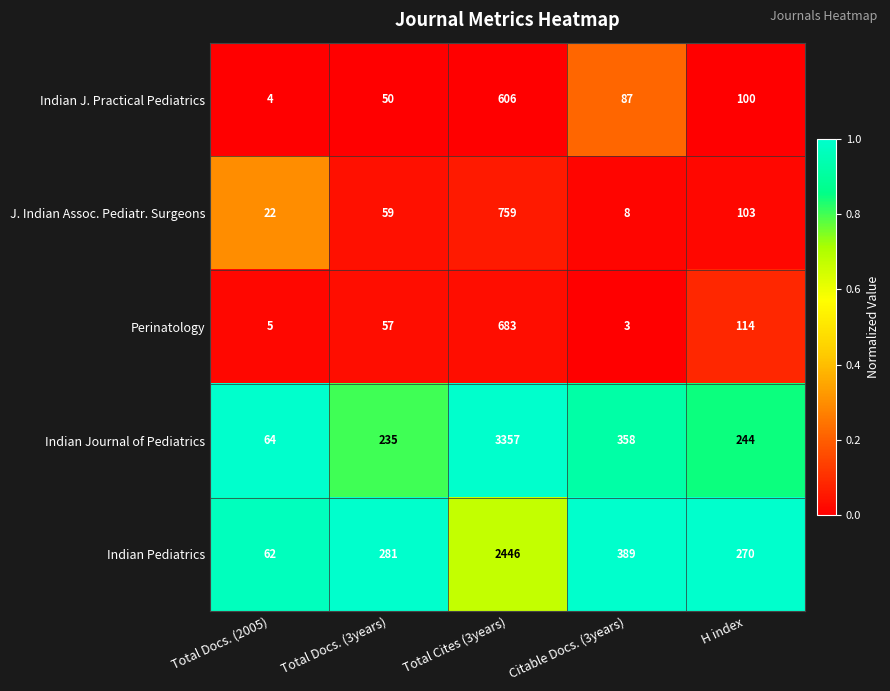

How many data points in Perinatology are less than 57?

2